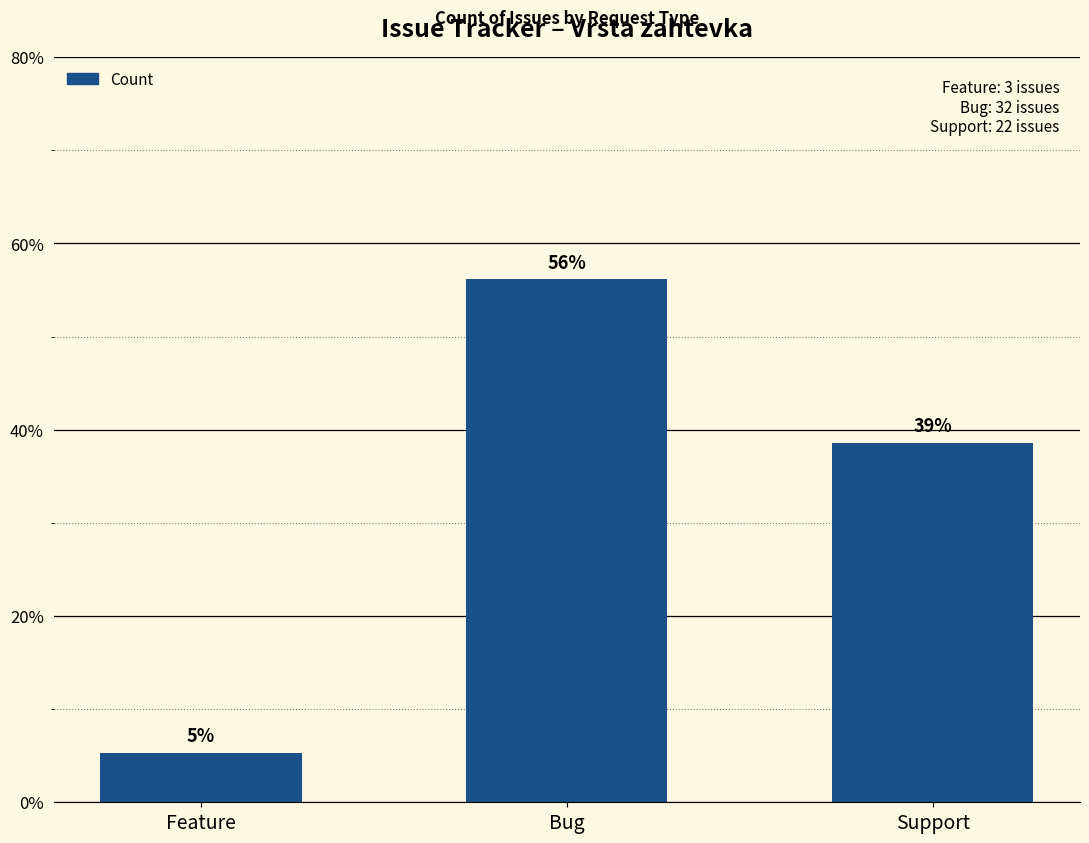

Are the bars horizontal?

No